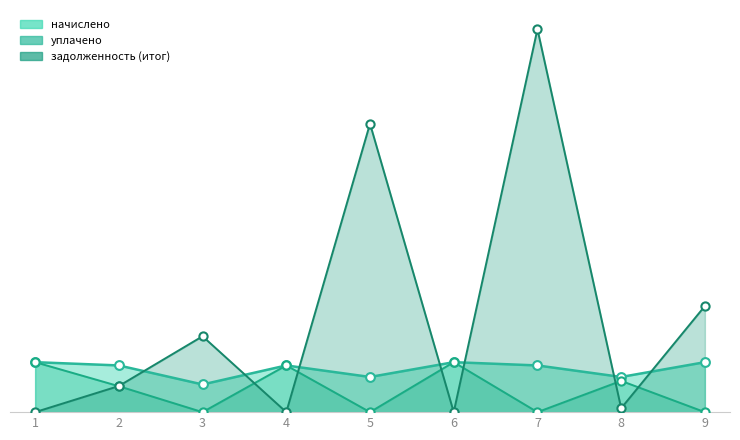

Is the value of задолженность (итог) (line) at 8 greater than the value of начислено (line) at 9?

No